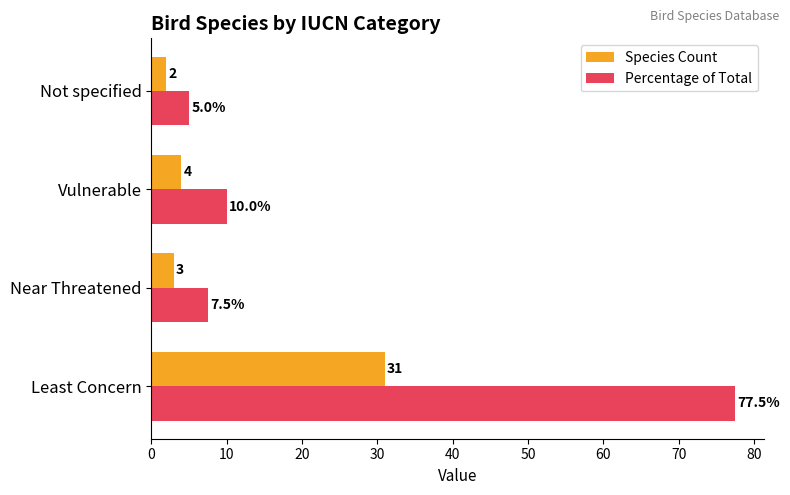

At how many categories does at least one series exceed 41?

1